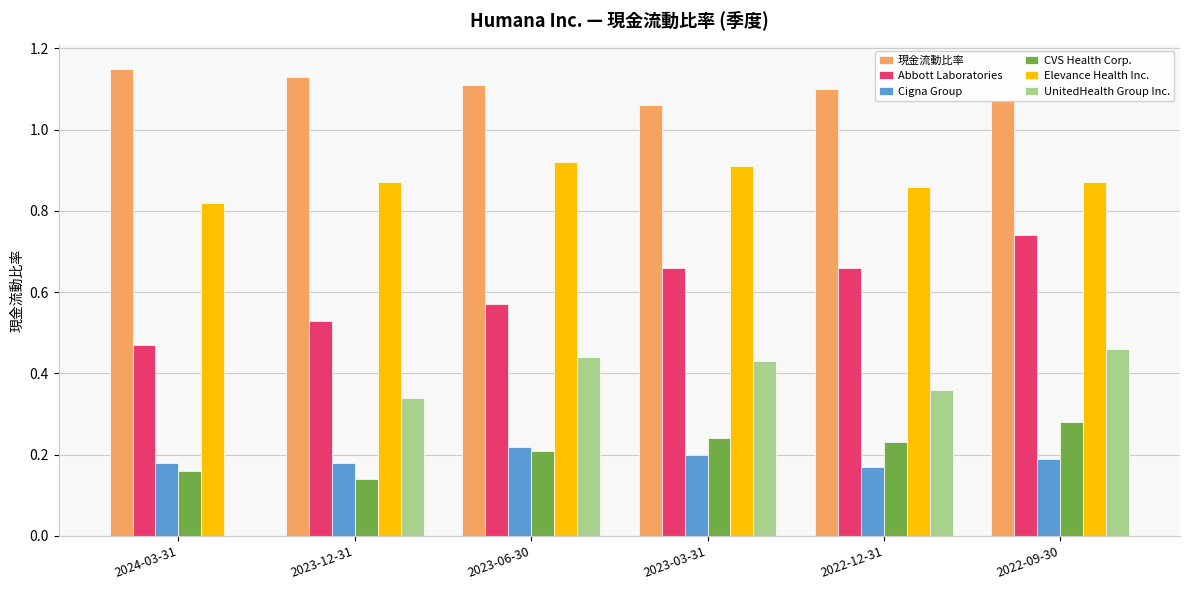

Is the value of Abbott Laboratories at 2022-12-31 greater than the value of Cigna Group at 2023-12-31?

Yes